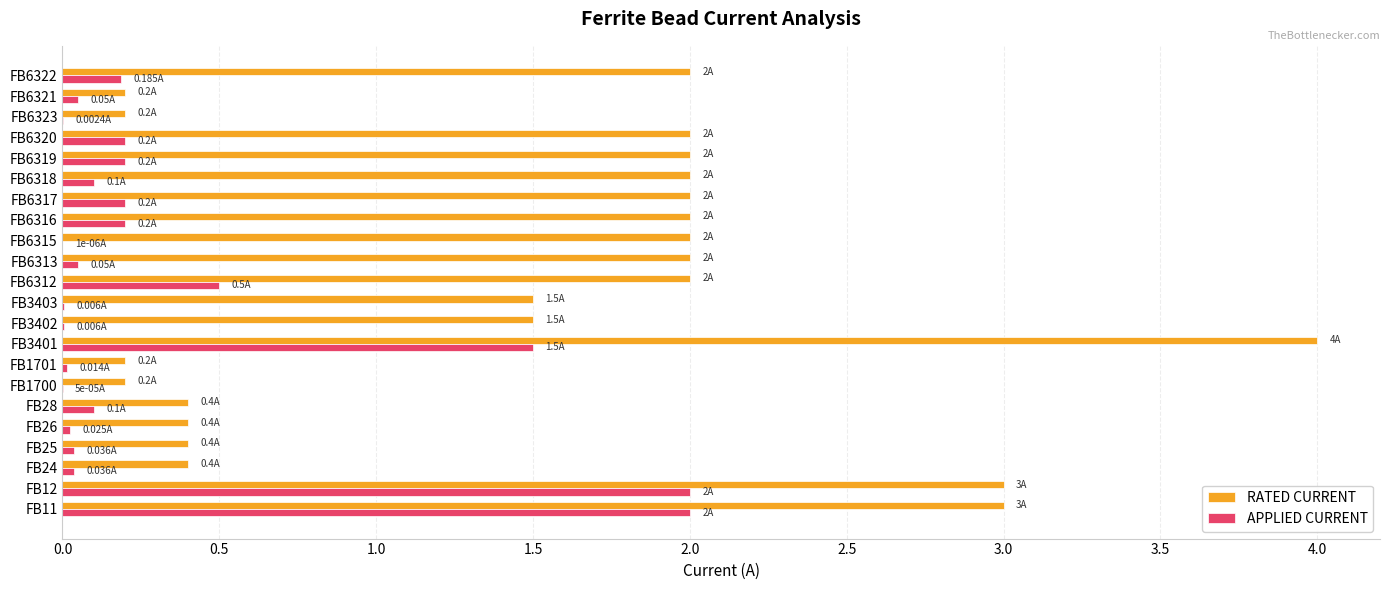

What is the total value across all series at FB6320?

2.2